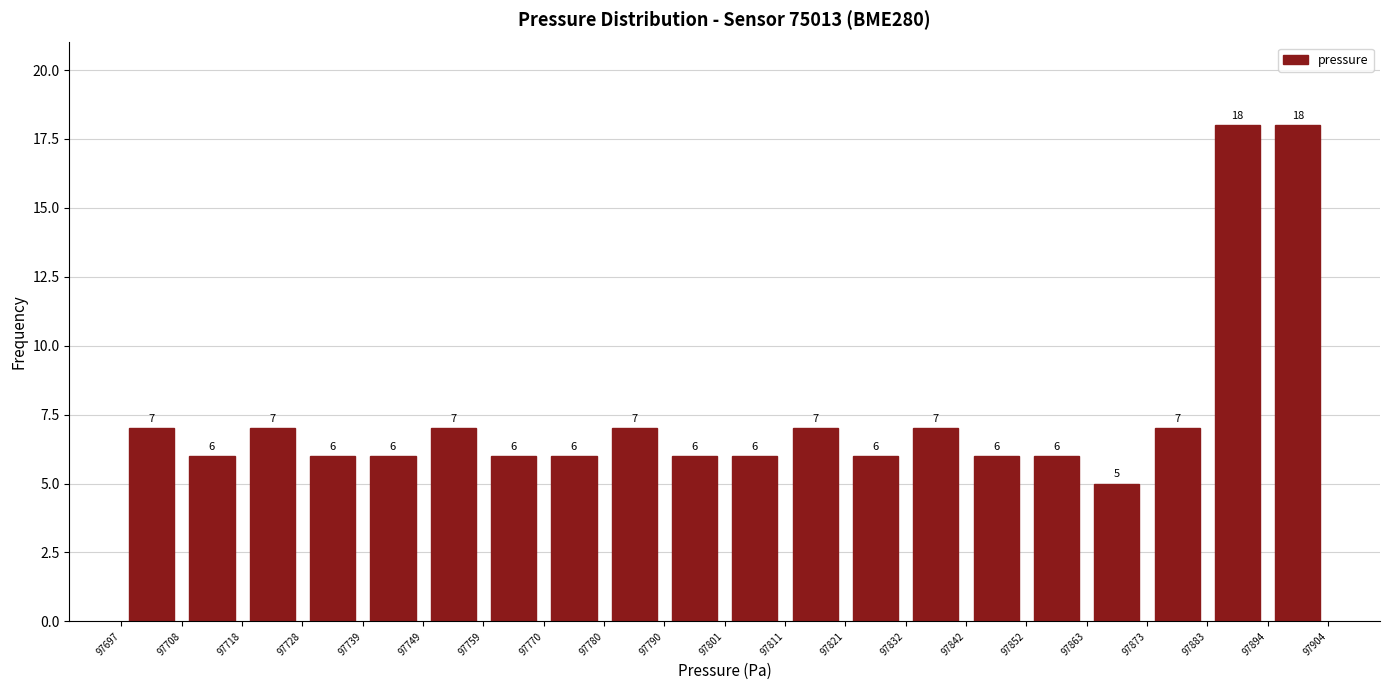

What is the height of the bar covering 97780 to 97790 on the x-axis?

7